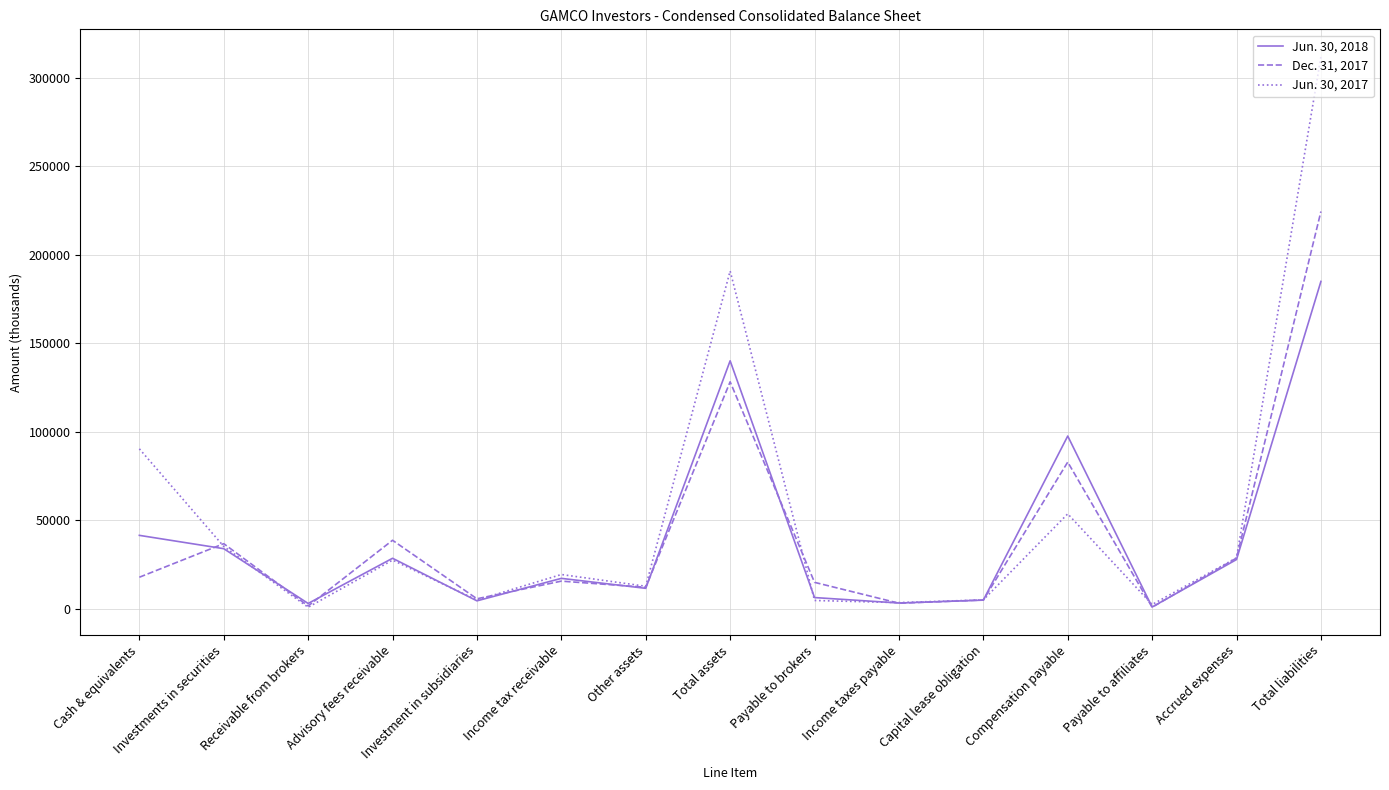

True or false: Jun. 30, 2018 and Dec. 31, 2017 intersect in this chart.

True